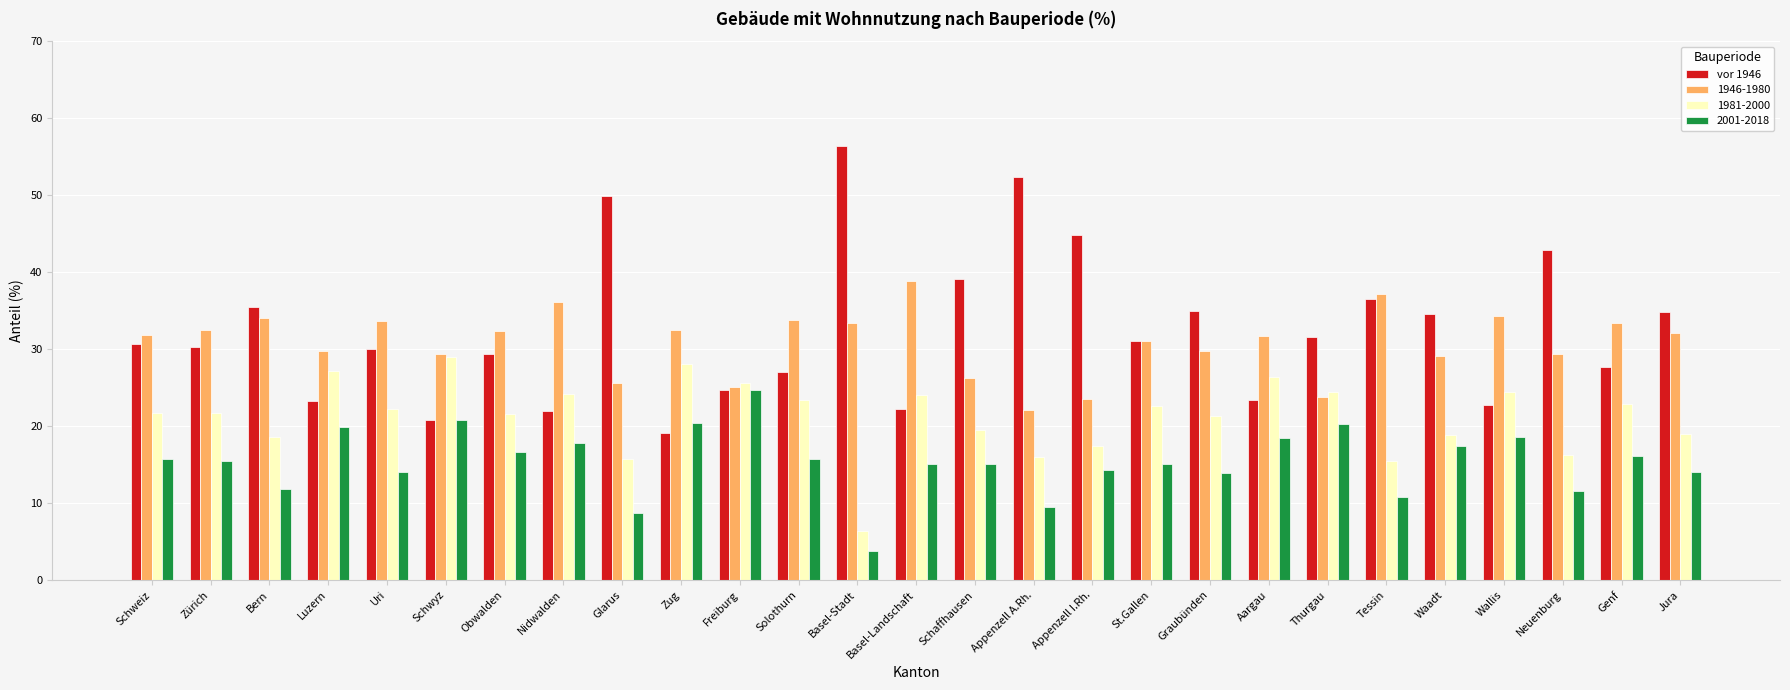

What is the greatest value displayed?

56.4